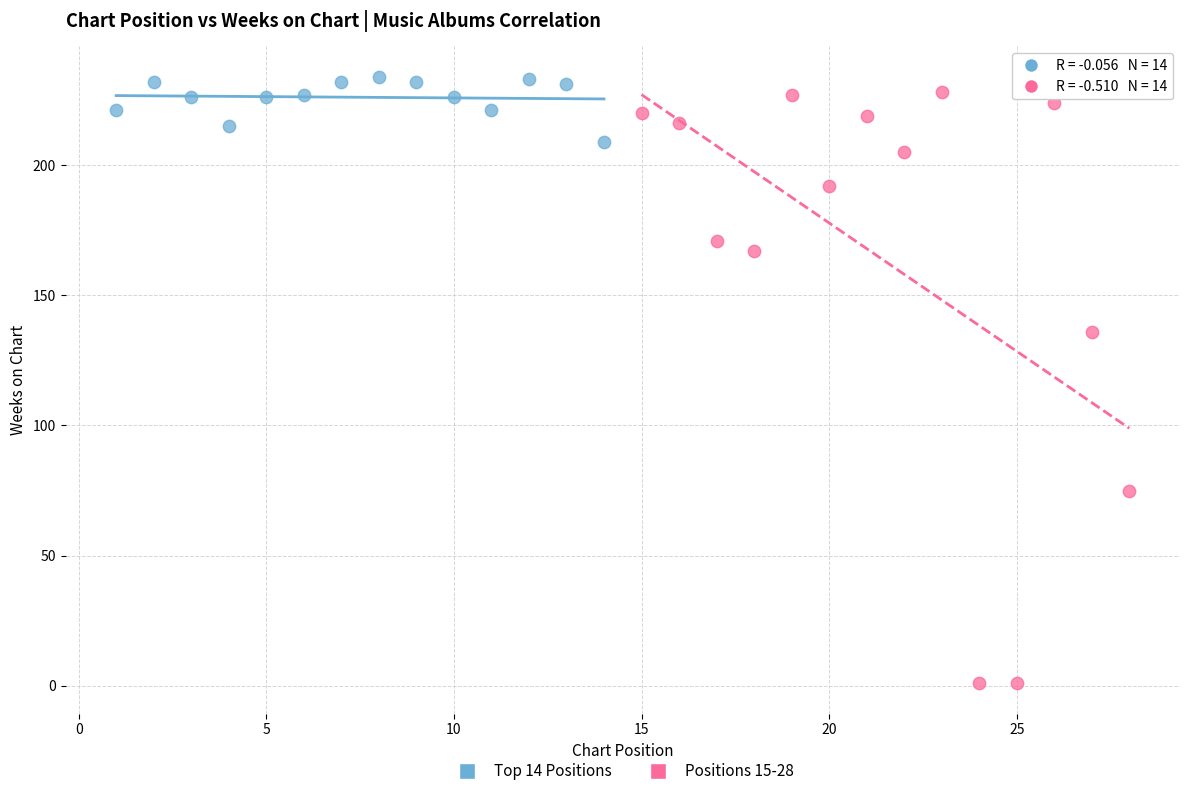

Which series contains the lowest Y value?

Positions 15-28